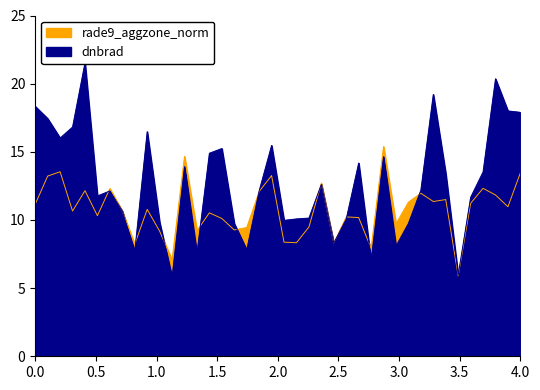

How many lines are shown in the chart?

2